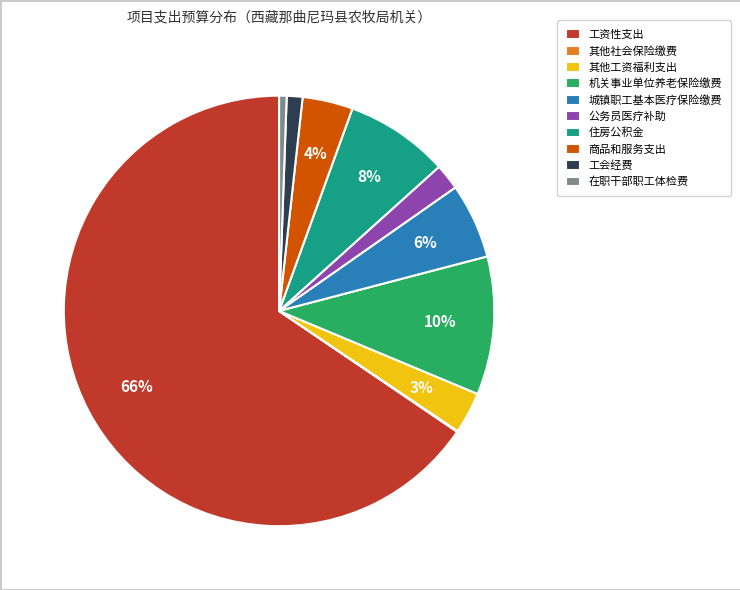

The 在职干部职工体检费 slice represents 1% of the pie. True or false?

True